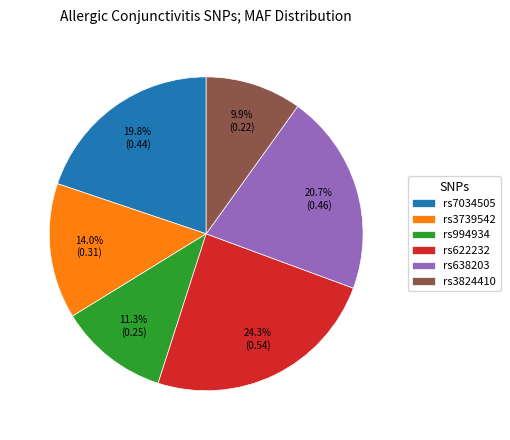

To the nearest percent, what is the combined percentage of rs638203 and rs3824410?

31%